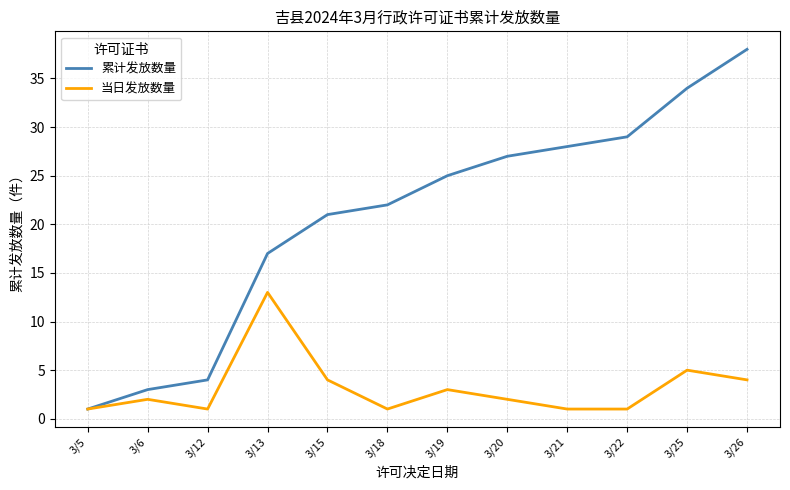

Which series changed the most between 3/19 and 3/25?

累计发放数量